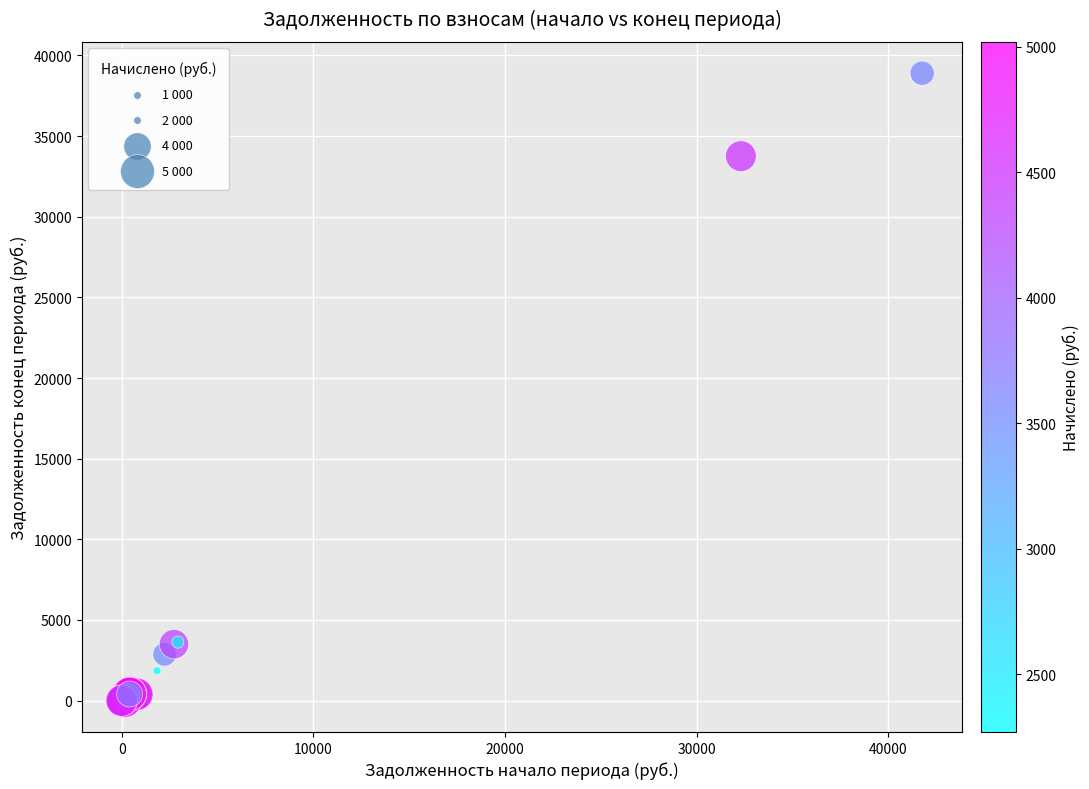

What Y value in the scatter plot is closest to 19449?

33757.4